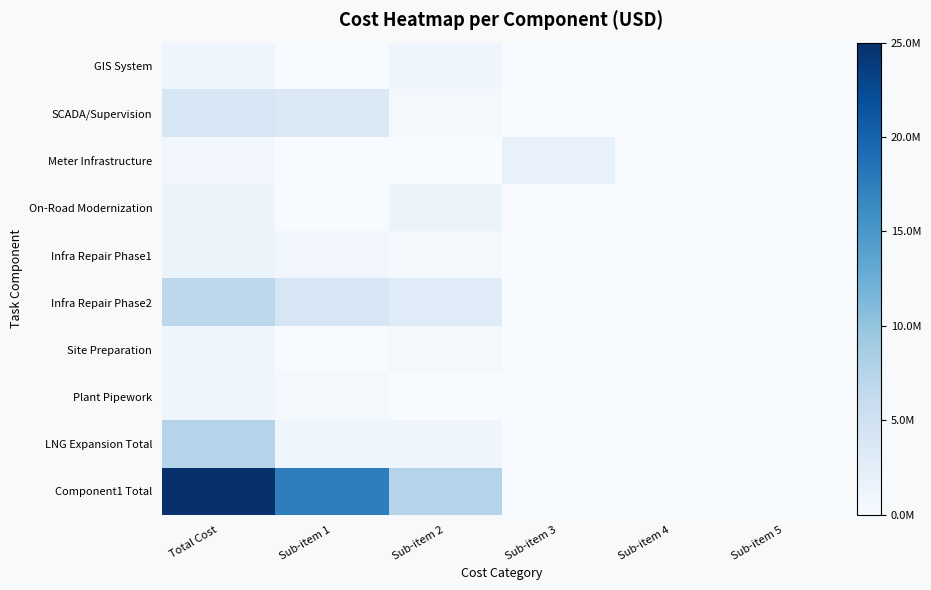

Between Sub-item 5 and Sub-item 2, which is larger?

Sub-item 2